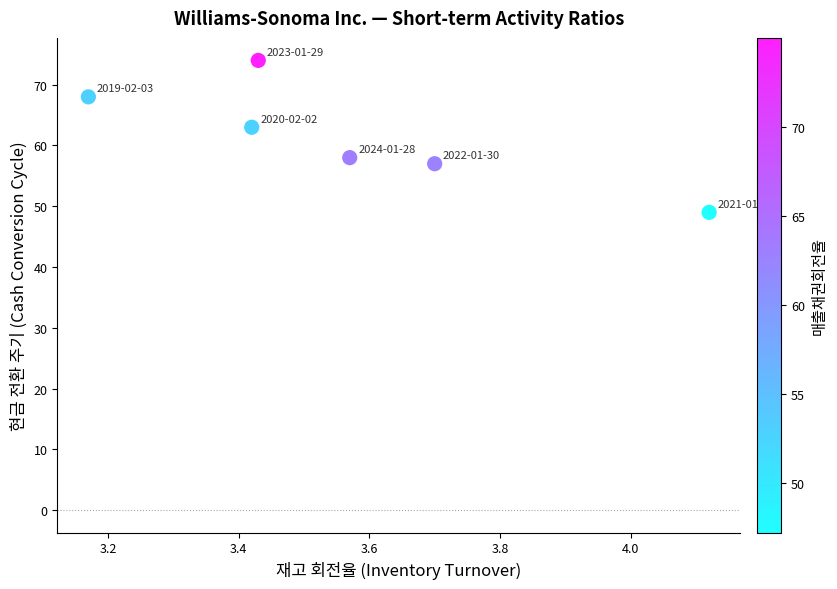

What Y value in the scatter plot is closest to 61?

63